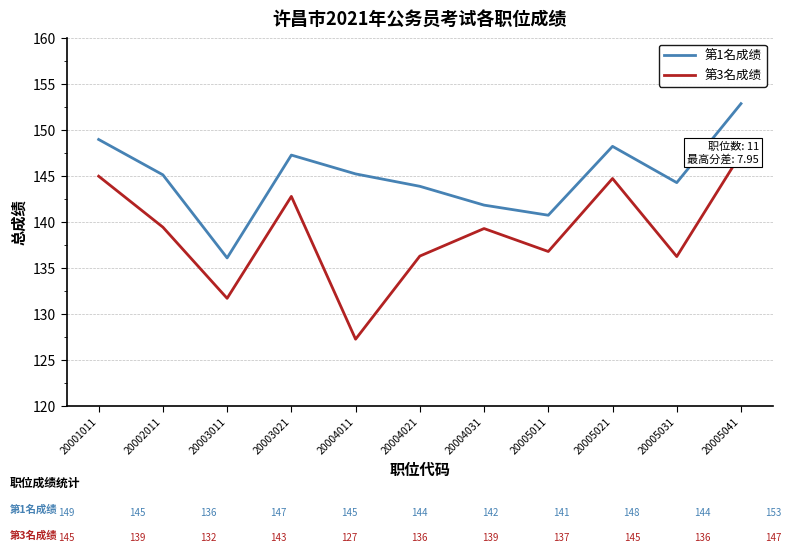

Is the value of 第1名成绩 at 20003011 greater than the value of 第3名成绩 at 20003011?

Yes